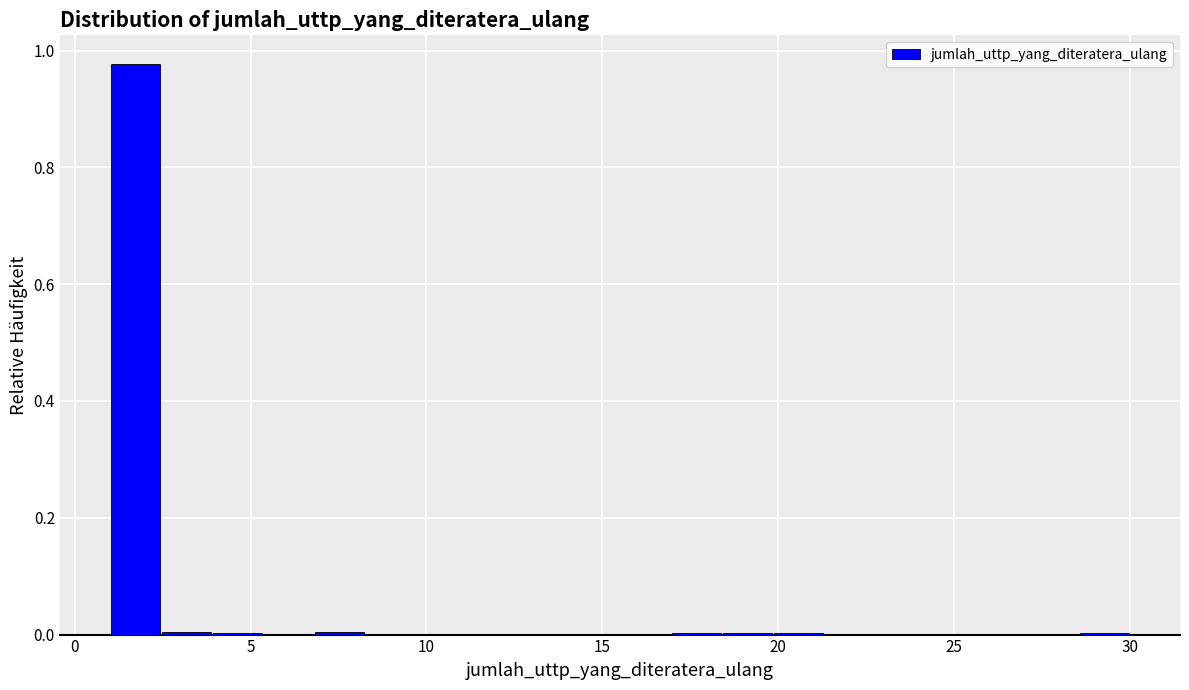

Read against the x-axis, roughly where is the centre of the tallest bar?

1.5